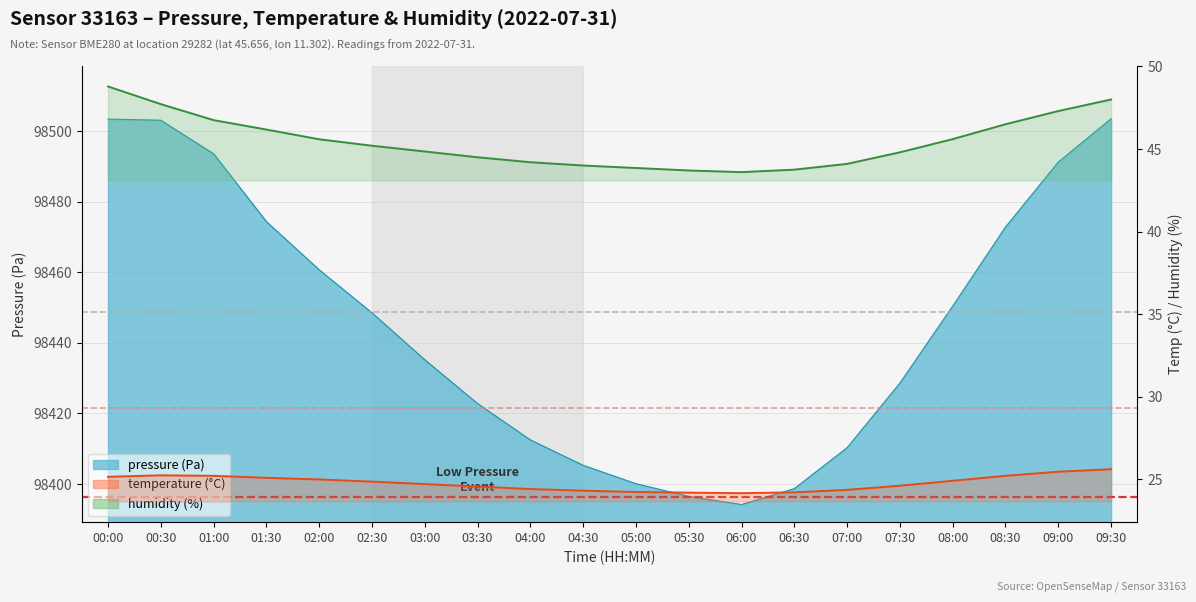

Where is temperature nearest to the value 24?

06:00